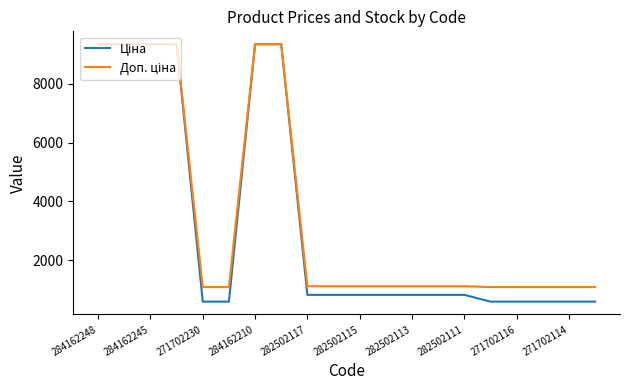

What is the greatest value displayed?

9342.0